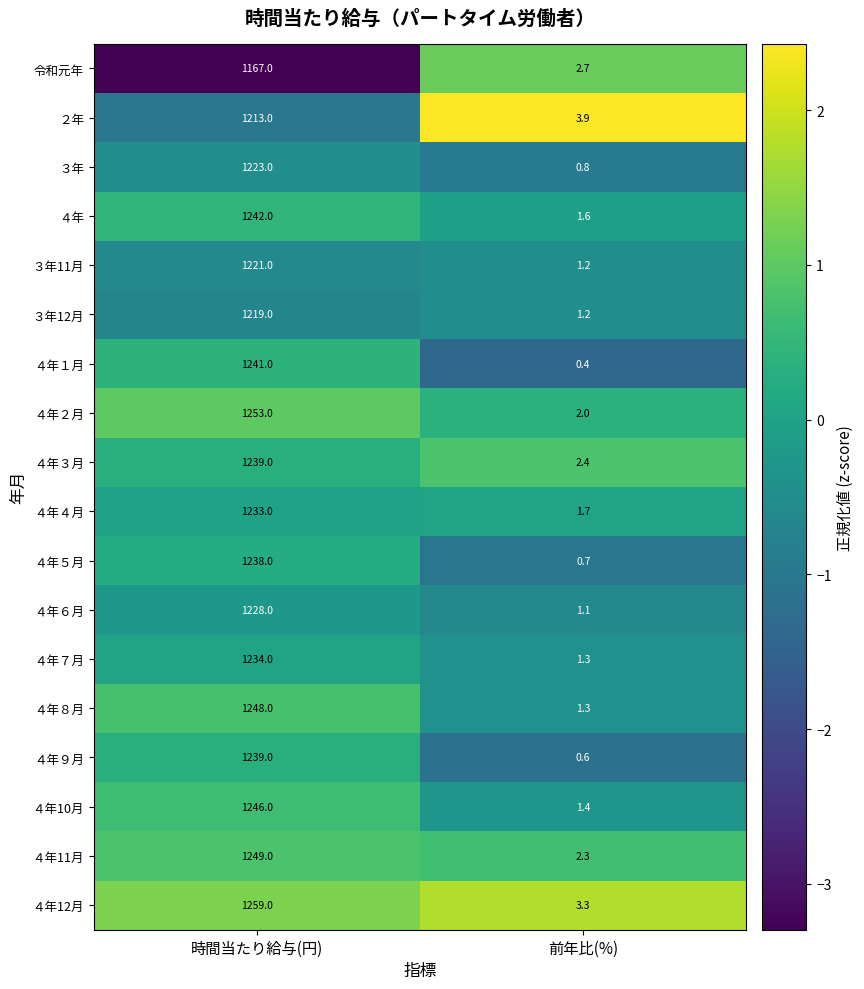

What is the total value across all series at 前年比(%)?

29.9